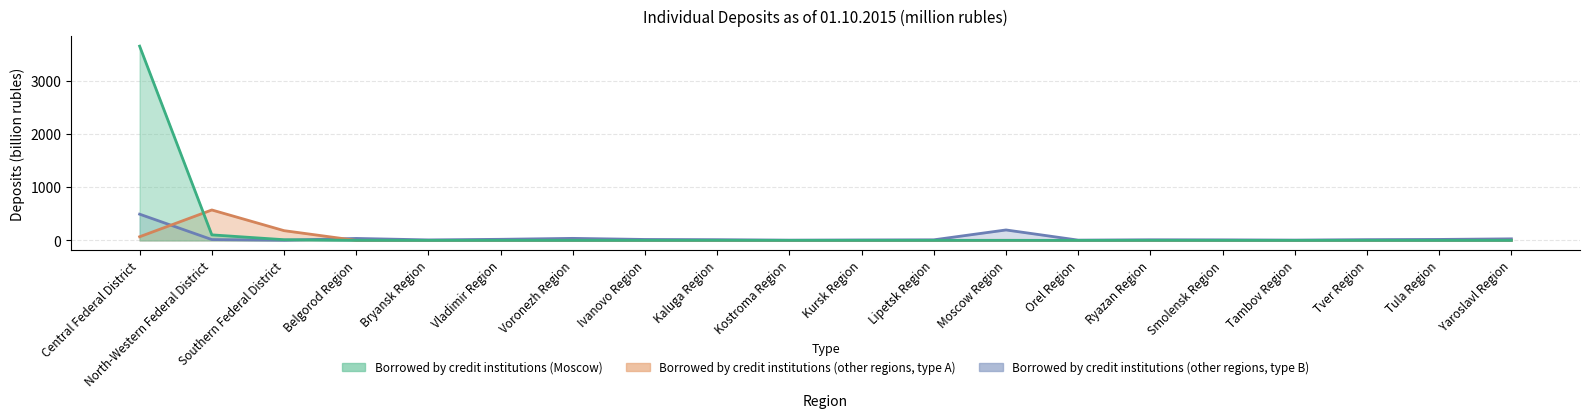

After their last crossing, which series has the higher values: Borrowed by credit institutions (Moscow) or Borrowed by credit institutions (other regions, type B)?

Borrowed by credit institutions (other regions, type B)